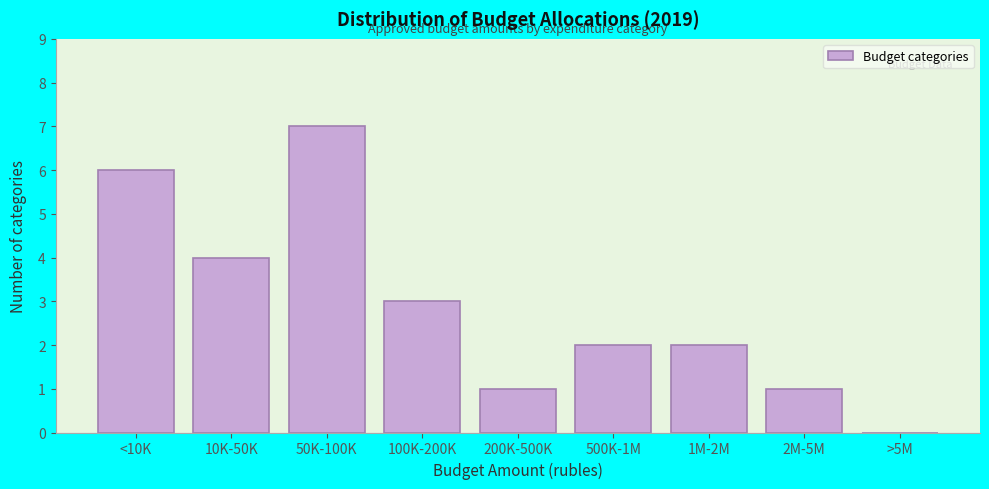

Reading left to right, extract all data points from this chart.

<10K=6	10K-50K=4	50K-100K=7	100K-200K=3	200K-500K=1	500K-1M=2	1M-2M=2	2M-5M=1	>5M=0